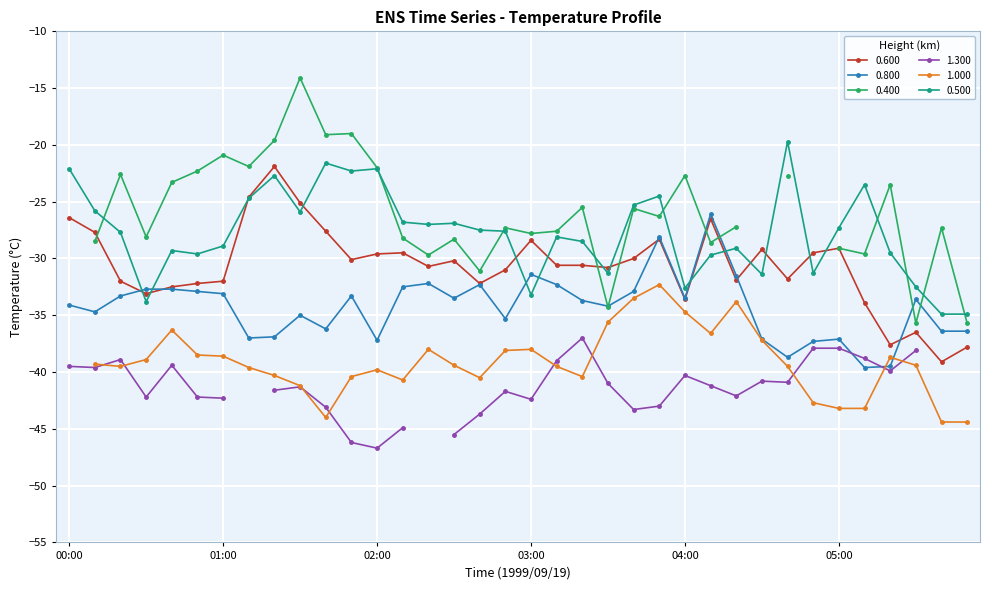

In 0.500, how many points are higher than both neighbors (excluding endpoints)?

10